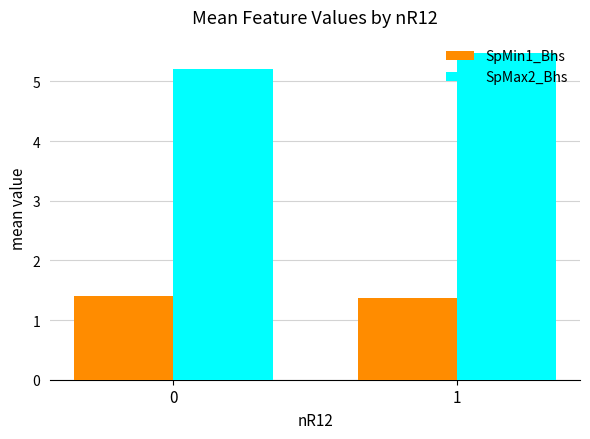

True or false: SpMax2_Bhs has a value of 5.5 at 1.

True